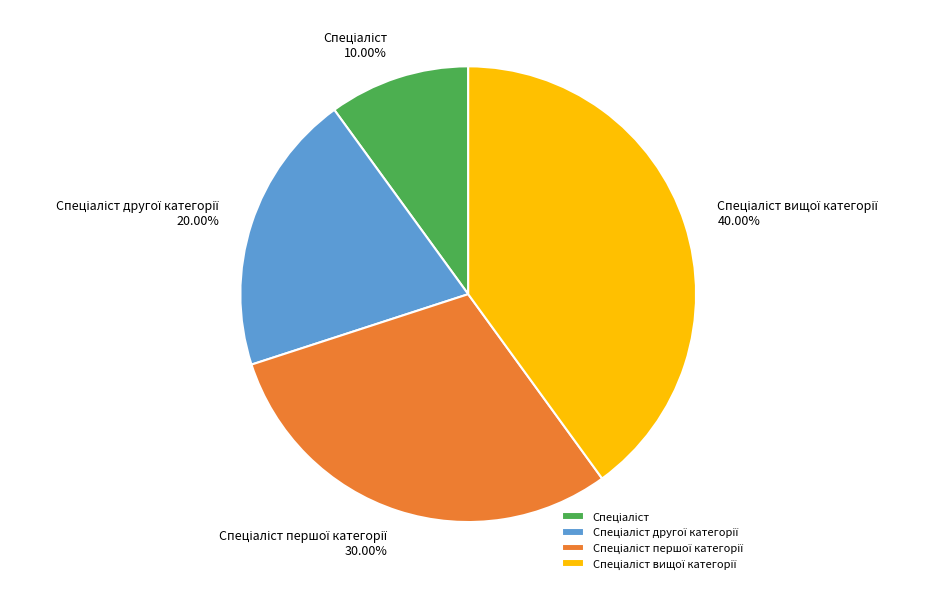

To the nearest percent, what is the average slice percentage?

25%